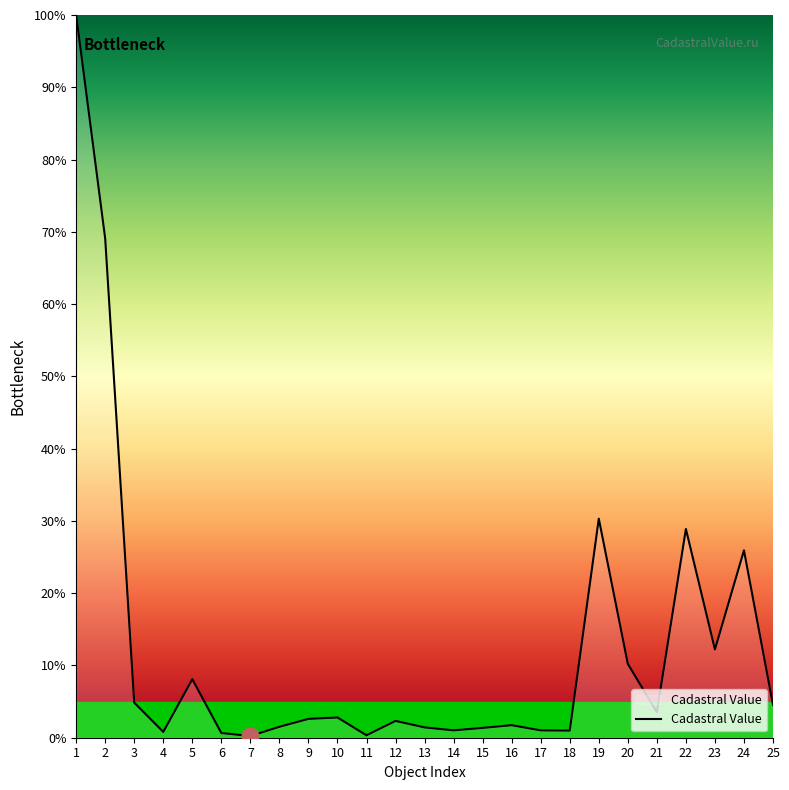

What is the maximum value shown in the chart?

100.0